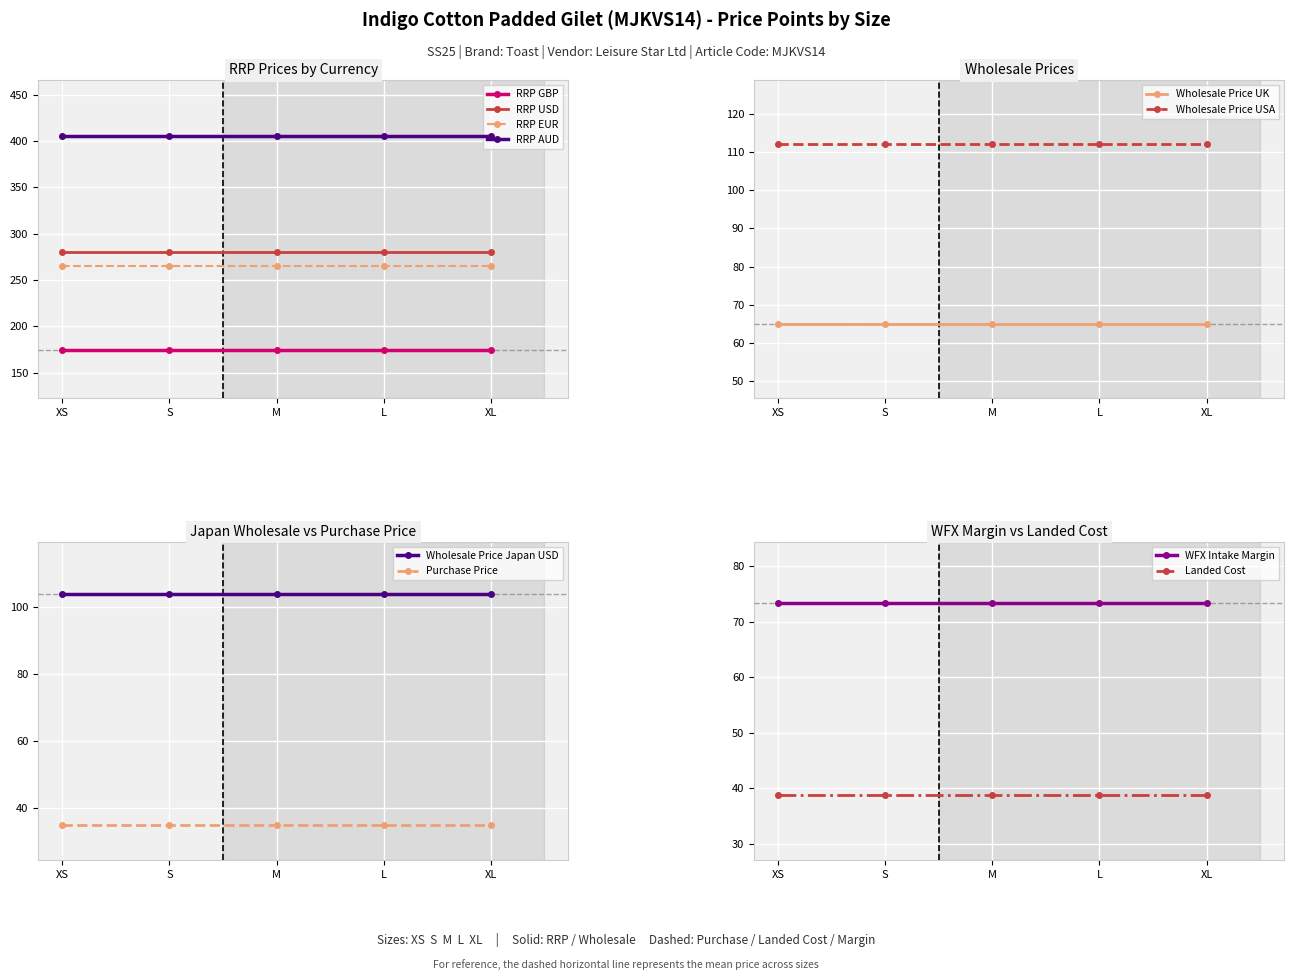

True or false: RRP AUD and Wholesale Price UK cross at least once.

False